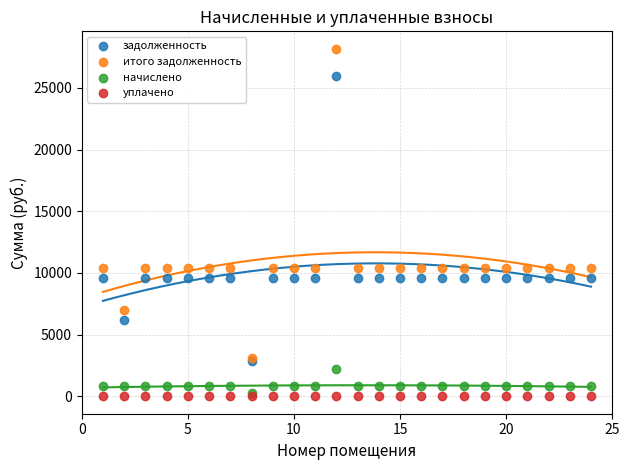

What are all the series names shown in the legend?

задолженность, итого задолженность, начислено, уплачено